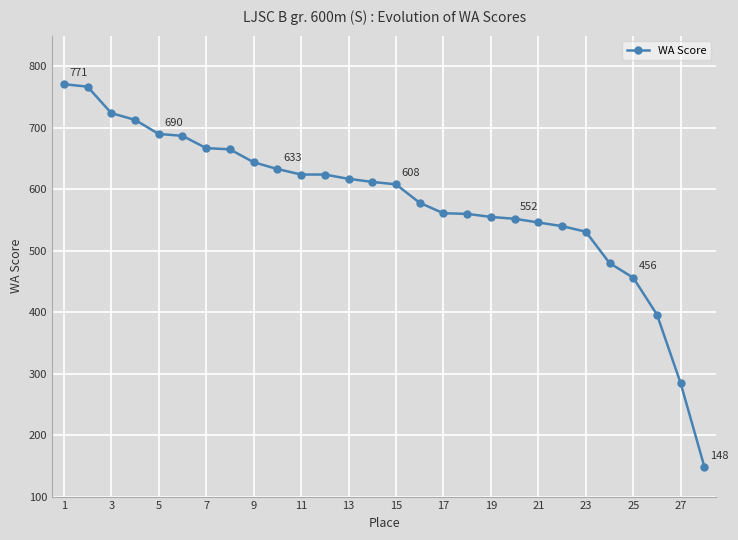

What is the sum of all values?

16233